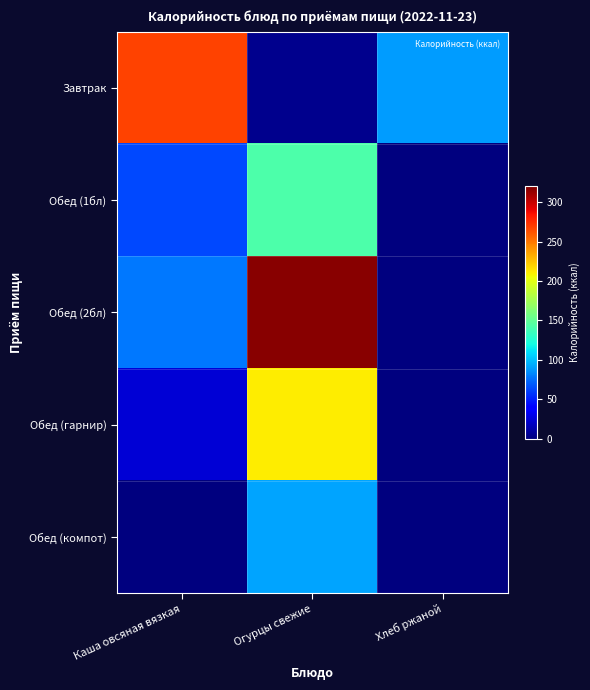

Which series has the largest total across all categories?

Обед (2бл)